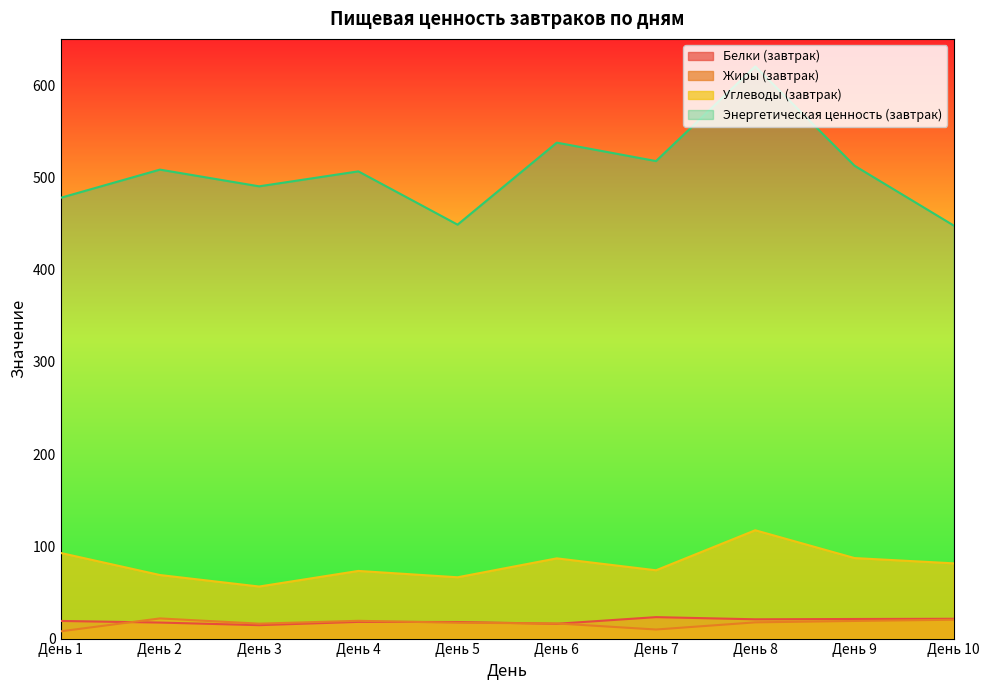

What is the sum of the Углеводы (завтрак) values at День 9 and День 4?

160.6